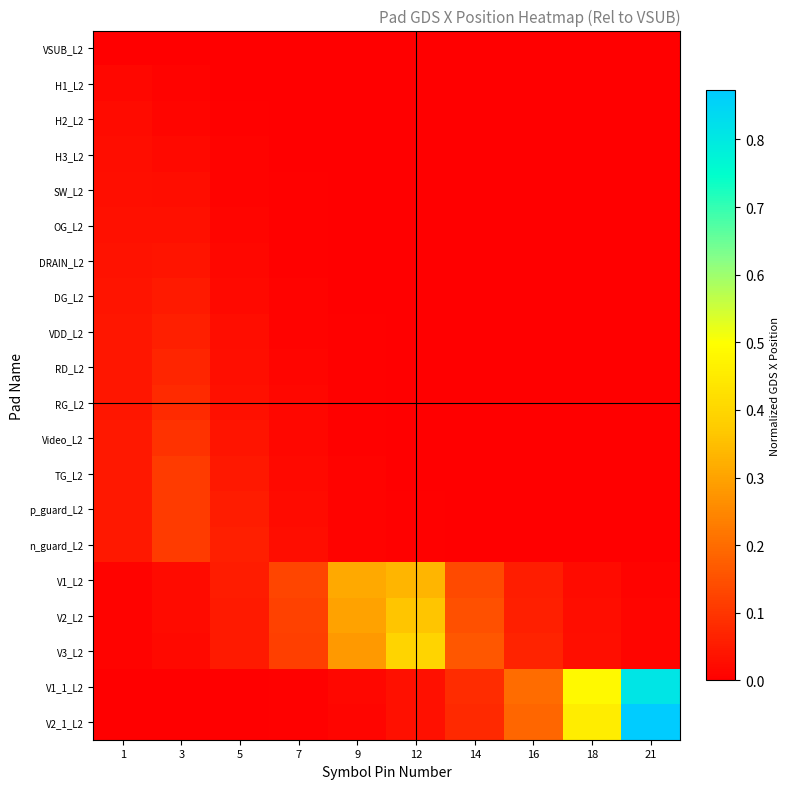

Reading right to left, extract all data points from this chart.

VSUB_L2: 21=0.0	18=0.0	16=0.0	14=0.0	12=0.0	9=0.0	7=0.0	5=0.0	3=0.0	1=0.0
H1_L2: 21=0.0	18=0.0	16=0.0	14=0.0	12=0.0	9=0.0	7=0.0	5=0.0	3=0.0	1=0.0
H2_L2: 21=0.0	18=0.0	16=0.0	14=0.0	12=0.0	9=0.0	7=0.0	5=0.0	3=0.0	1=0.0
H3_L2: 21=0.0	18=0.0	16=0.0	14=0.0	12=0.0	9=0.0	7=0.0	5=0.0	3=0.0	1=0.0
SW_L2: 21=0.0	18=0.0	16=0.0	14=0.0	12=0.0	9=0.0	7=0.0	5=0.0	3=0.0	1=0.0
OG_L2: 21=0.0	18=0.0	16=0.0	14=0.0	12=0.0	9=0.0	7=0.0	5=0.0	3=0.0	1=0.0
DRAIN_L2: 21=0.0	18=0.0	16=0.0	14=0.0	12=0.0	9=0.0	7=0.0	5=0.0	3=0.0	1=0.0
DG_L2: 21=0.0	18=0.0	16=0.0	14=0.0	12=0.0	9=0.0	7=0.0	5=0.0	3=0.0	1=0.0
VDD_L2: 21=0.0	18=0.0	16=0.0	14=0.0	12=0.0	9=0.0	7=0.0	5=0.0	3=0.1	1=0.0
RD_L2: 21=0.0	18=0.0	16=0.0	14=0.0	12=0.0	9=0.0	7=0.0	5=0.0	3=0.1	1=0.0
RG_L2: 21=0.0	18=0.0	16=0.0	14=0.0	12=0.0	9=0.0	7=0.0	5=0.0	3=0.1	1=0.0
Video_L2: 21=0.0	18=0.0	16=0.0	14=0.0	12=0.0	9=0.0	7=0.0	5=0.0	3=0.1	1=0.0
TG_L2: 21=0.0	18=0.0	16=0.0	14=0.0	12=0.0	9=0.0	7=0.0	5=0.0	3=0.1	1=0.0
p_guard_L2: 21=0.0	18=0.0	16=0.0	14=0.0	12=0.0	9=0.0	7=0.0	5=0.1	3=0.1	1=0.0
n_guard_L2: 21=0.0	18=0.0	16=0.0	14=0.0	12=0.0	9=0.0	7=0.0	5=0.1	3=0.1	1=0.0
V1_L2: 21=0.0	18=0.0	16=0.1	14=0.1	12=0.3	9=0.3	7=0.1	5=0.1	3=0.0	1=0.0
V2_L2: 21=0.0	18=0.0	16=0.1	14=0.1	12=0.4	9=0.3	7=0.1	5=0.1	3=0.0	1=0.0
V3_L2: 21=0.0	18=0.0	16=0.1	14=0.2	12=0.4	9=0.3	7=0.1	5=0.0	3=0.0	1=0.0
V1_1_L2: 21=0.8	18=0.5	16=0.2	14=0.1	12=0.0	9=0.0	7=0.0	5=0.0	3=0.0	1=0.0
V2_1_L2: 21=0.9	18=0.5	16=0.2	14=0.1	12=0.0	9=0.0	7=0.0	5=0.0	3=0.0	1=0.0